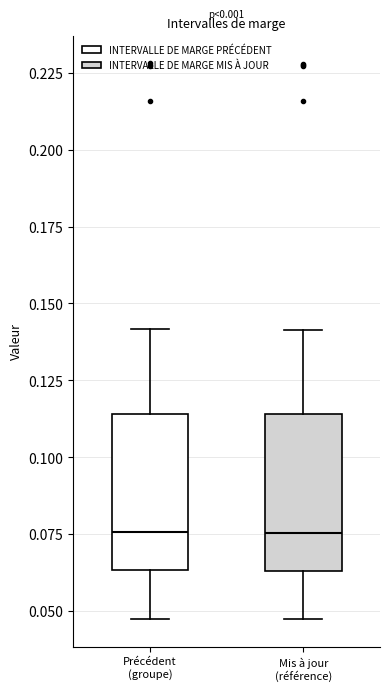

Reading left to right, read every box against the y-axis: the position of its median line, the range the box covers, and the ends of its whiskers. The values are not printed on the chart, so give them approximately, as read against the axis.

Précédent (groupe): median 0.075, box 0.065 to 0.115, whiskers 0.050 to 0.140
Mis à jour (référence): median 0.075, box 0.065 to 0.115, whiskers 0.045 to 0.140